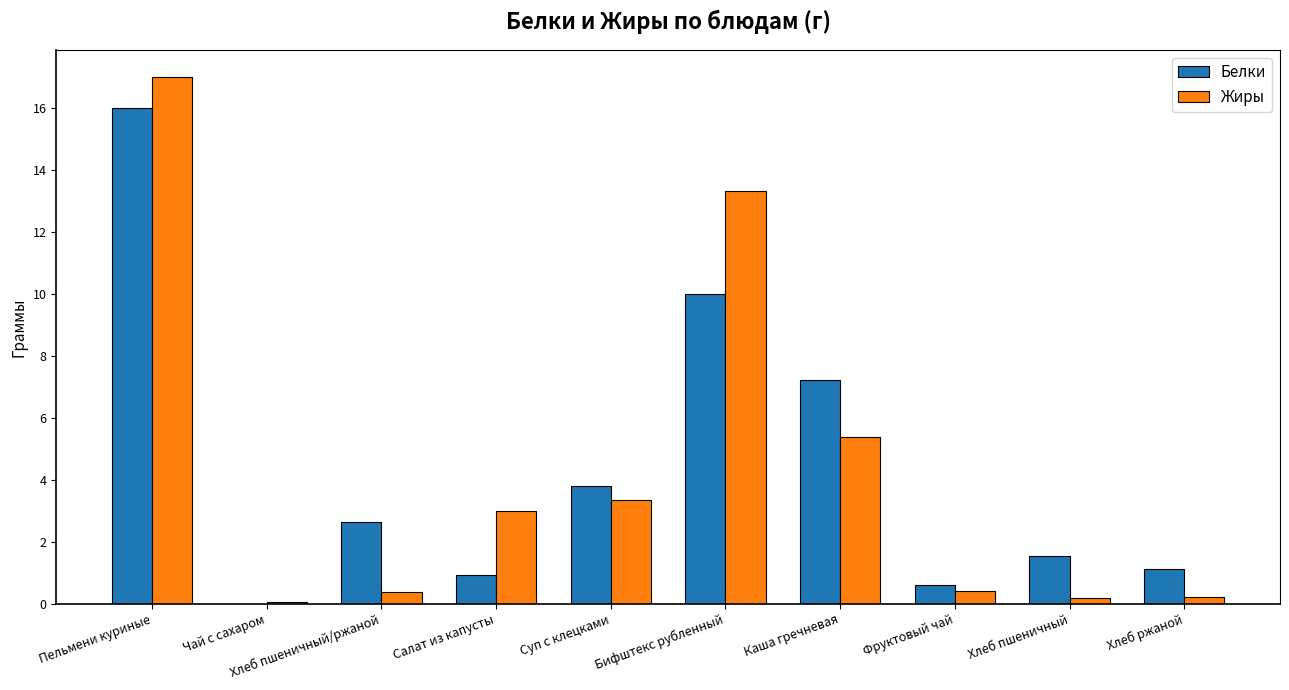

Where does the Жиры series first go above 3?

Пельмени куриные